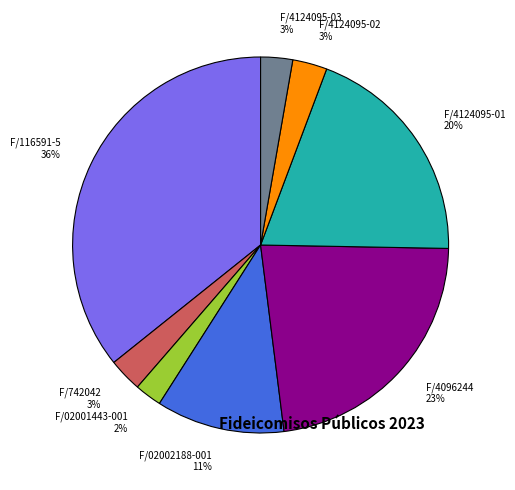

To the nearest percent, what percentage of the pie is F/02002188-001?

11%